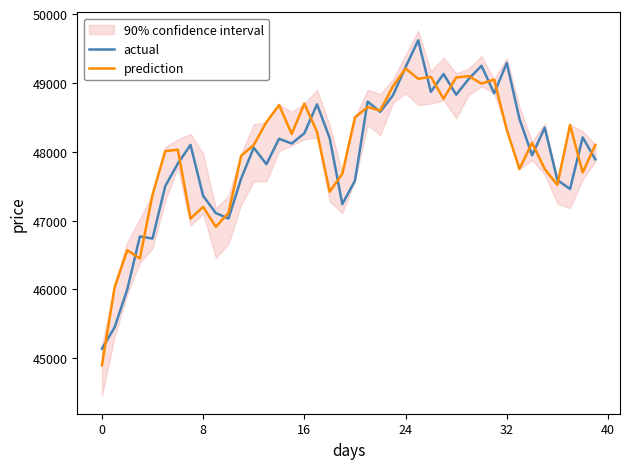

Where does the actual series first go above 48120?

14